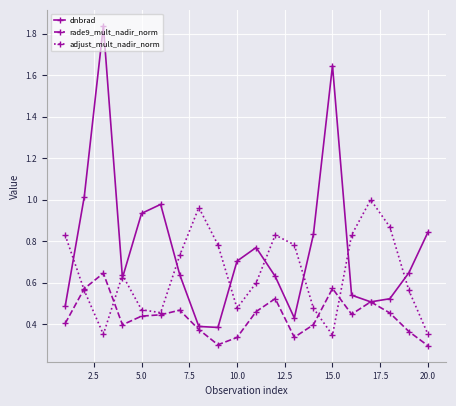

Which series has the largest range (max minus min)?

dnbrad